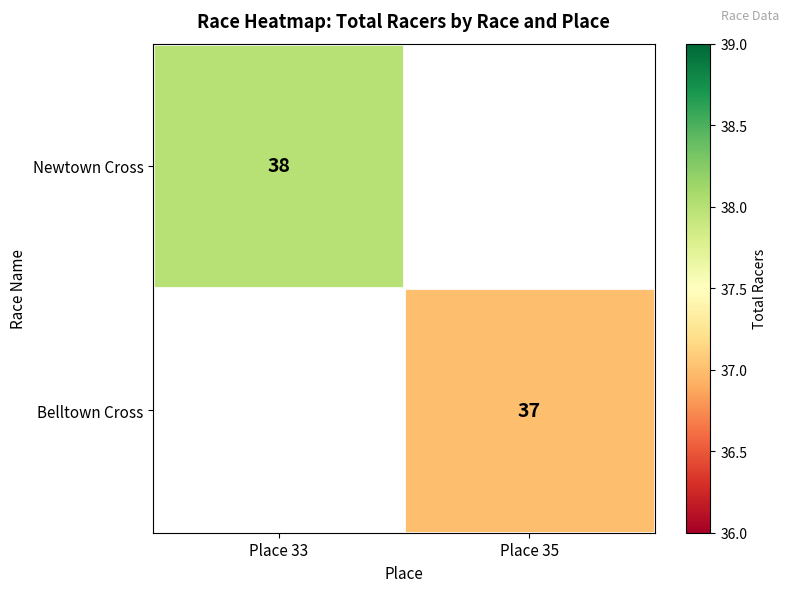

The value of Newtown Cross at Place 33 is 38. True or false?

True